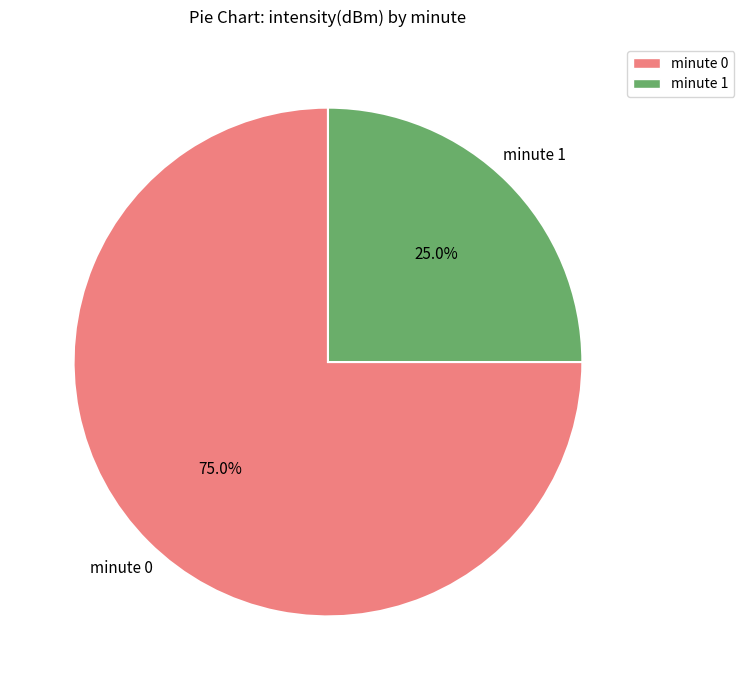

Rank the categories by value from lowest to highest.

minute 1, minute 0